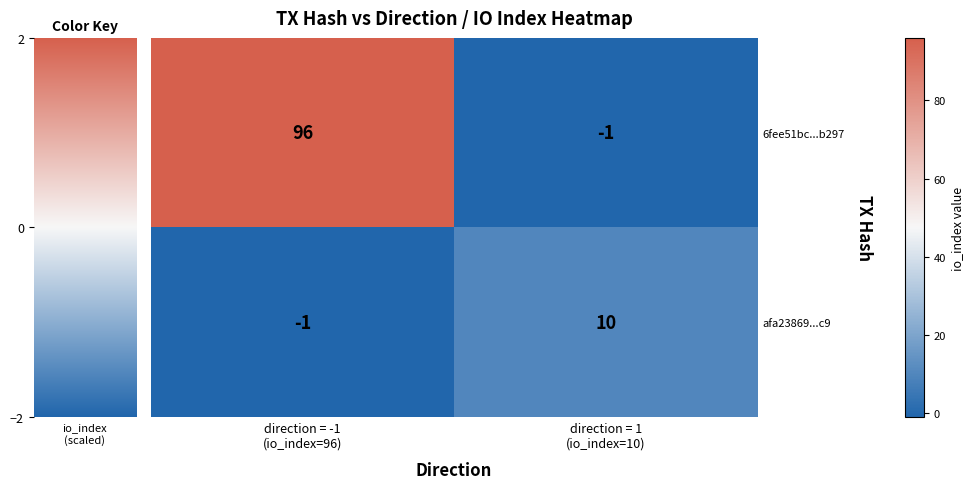

What is the sum of all 6fee51bc...b297 values?

95